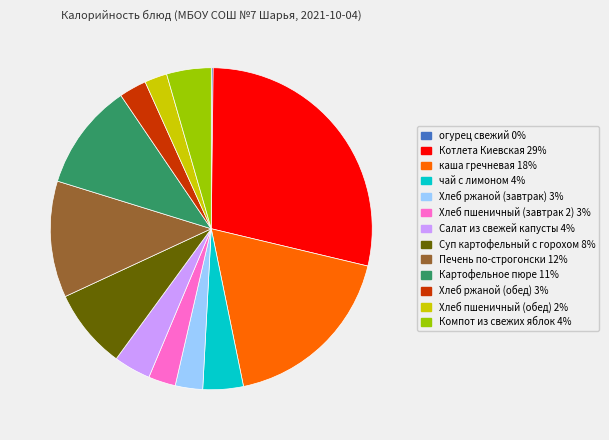

Does каша гречневая represent more than half of the total?

No